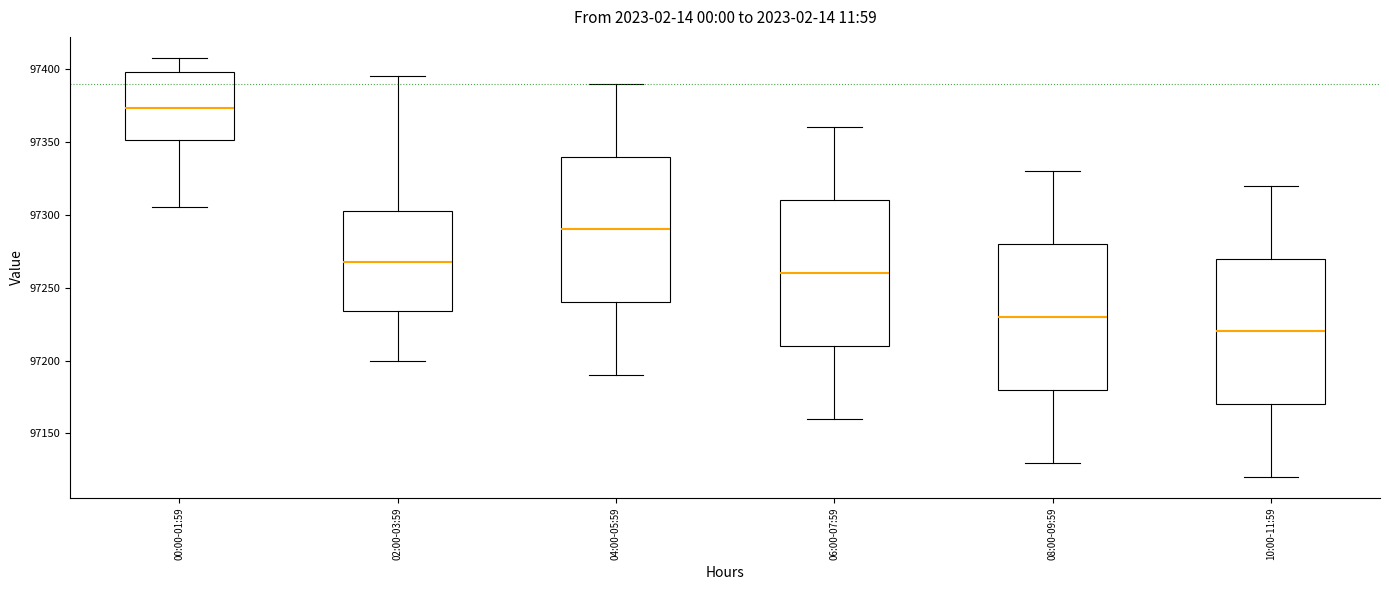

Reading left to right, read every box against the y-axis: the position of its median line, the range the box covers, and the ends of its whiskers. The values are not printed on the chart, so give them approximately, as read against the axis.

00:00-01:59: median 97375, box 97350 to 97400, whiskers 97305 to 97410
02:00-03:59: median 97270, box 97235 to 97305, whiskers 97200 to 97395
04:00-05:59: median 97290, box 97240 to 97340, whiskers 97190 to 97390
06:00-07:59: median 97260, box 97210 to 97310, whiskers 97160 to 97360
08:00-09:59: median 97230, box 97180 to 97280, whiskers 97130 to 97330
10:00-11:59: median 97220, box 97170 to 97270, whiskers 97120 to 97320